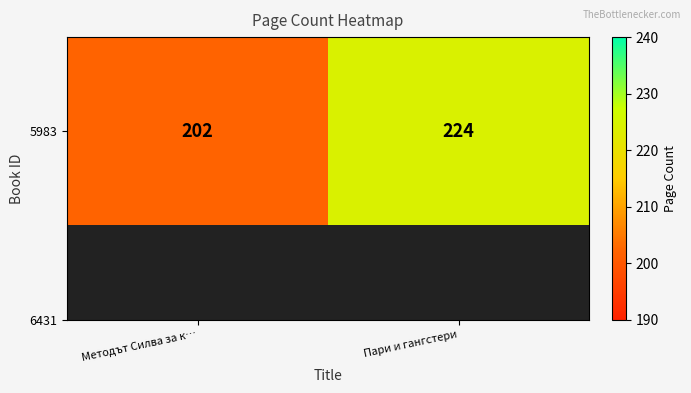

Reading left to right, list all the values displayed in this chart.

Методът Силва за к…=202	Пари и гангстери=224